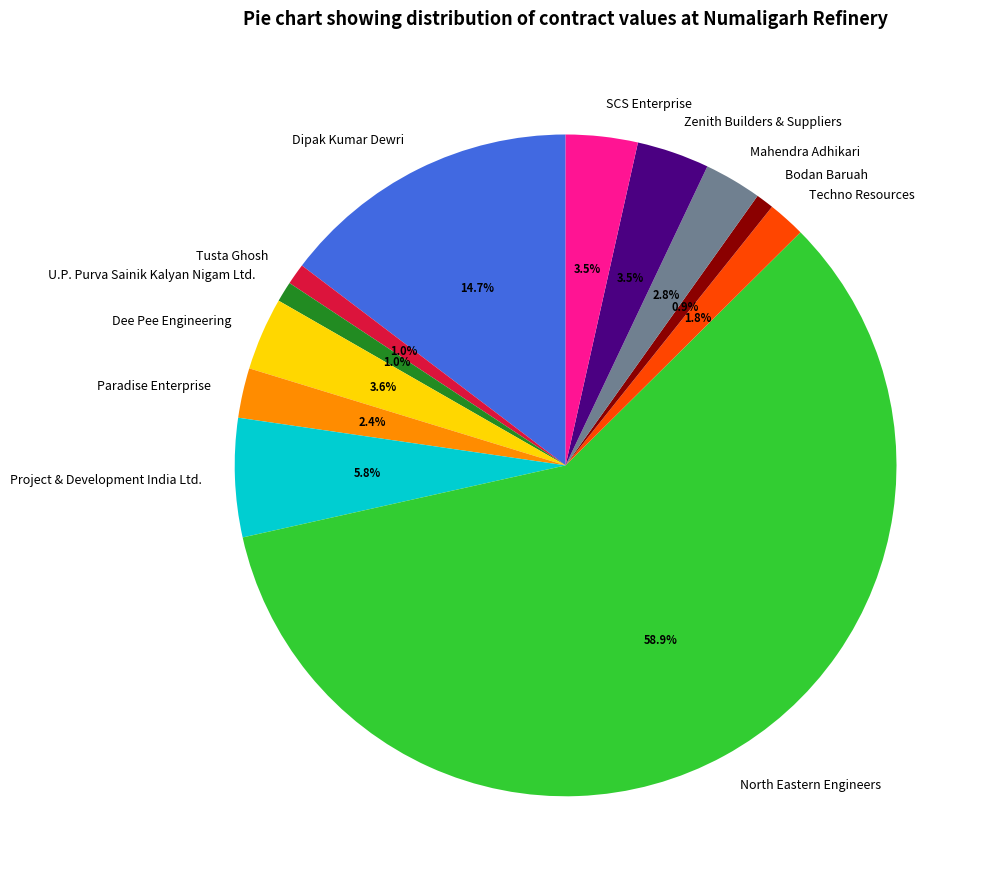

To the nearest percent, what is the difference between the largest and smallest slice percentages?

58%